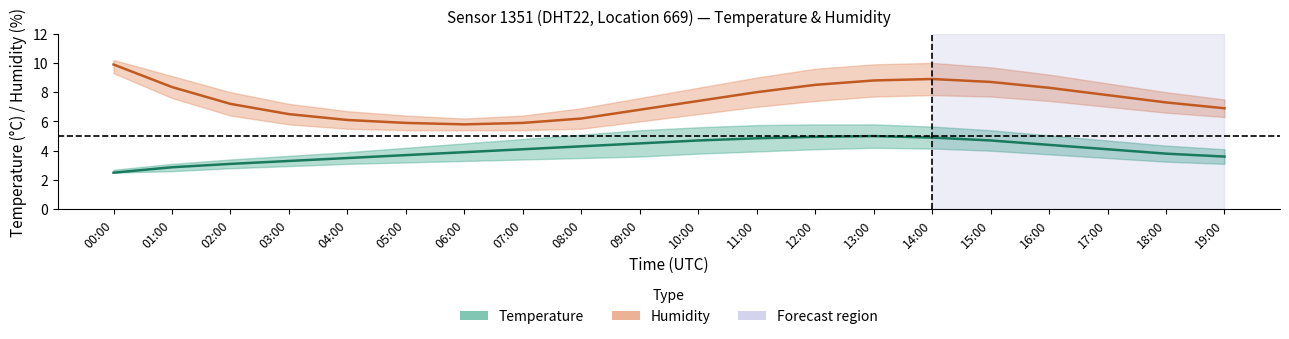

Between 02:00 and 07:00, which is larger?

07:00